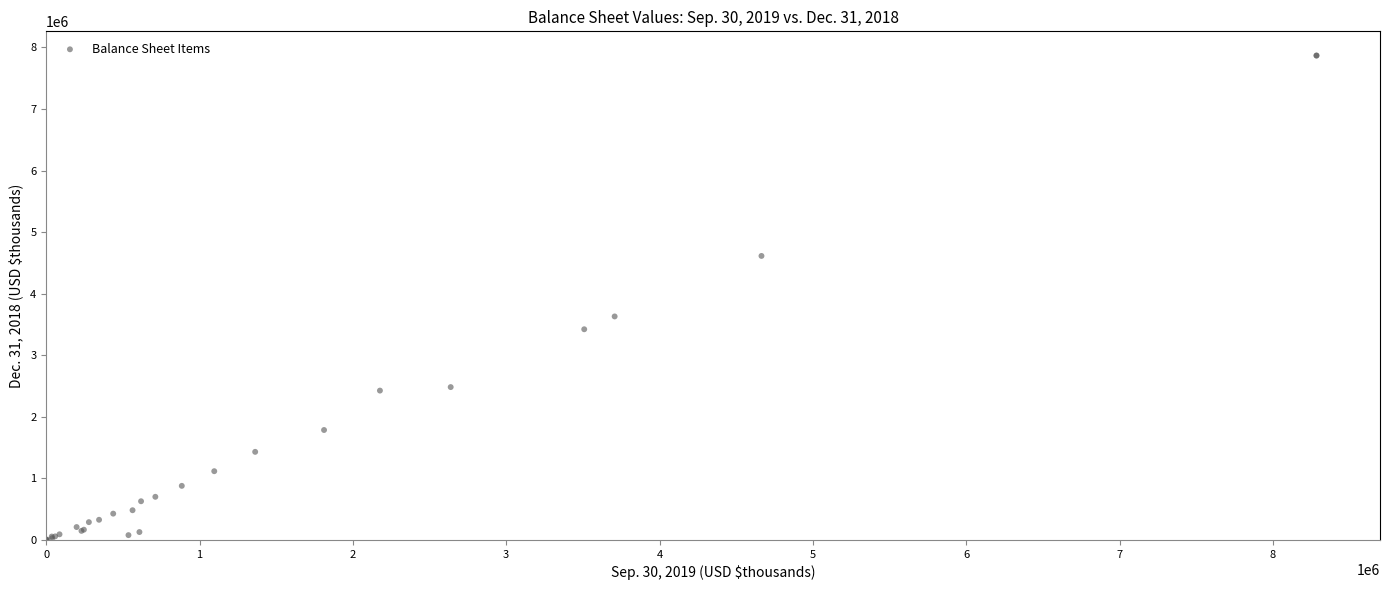

What Y value in the scatter plot is closest to 3934233?

3630052